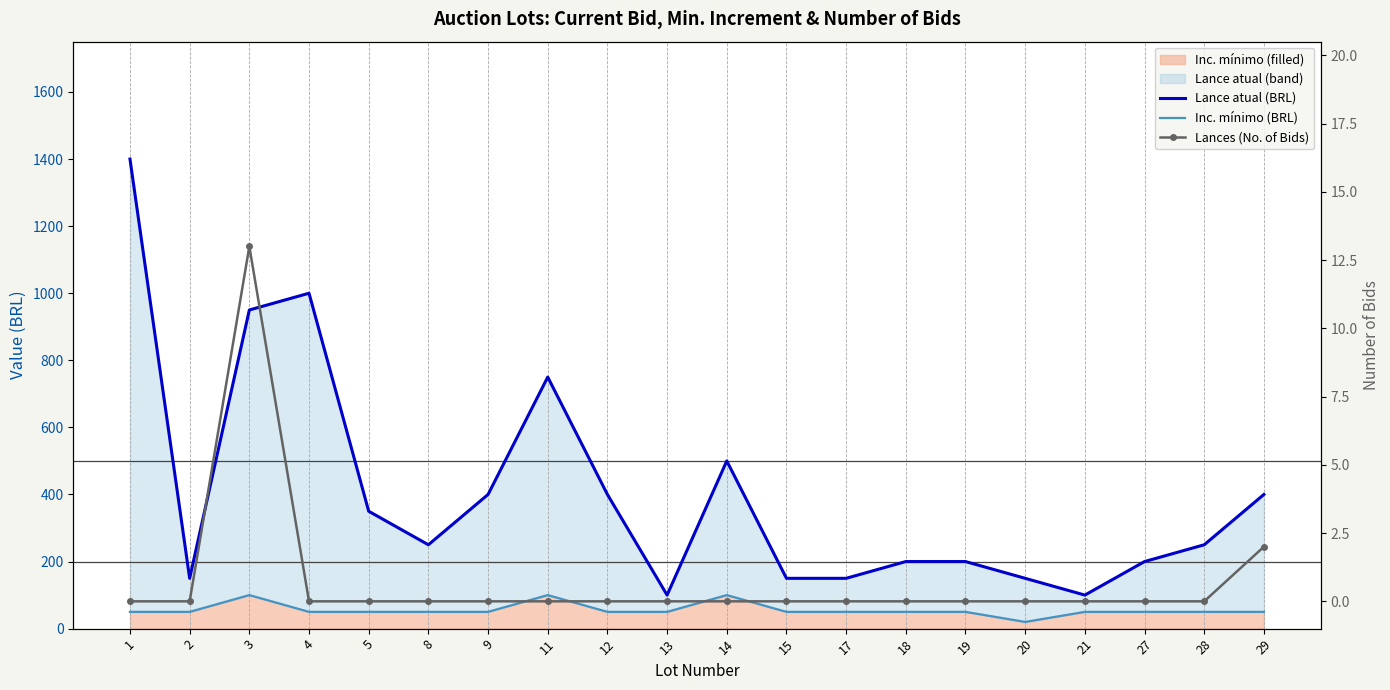

What is the sum of all Inc. mínimo (BRL) values?

1120